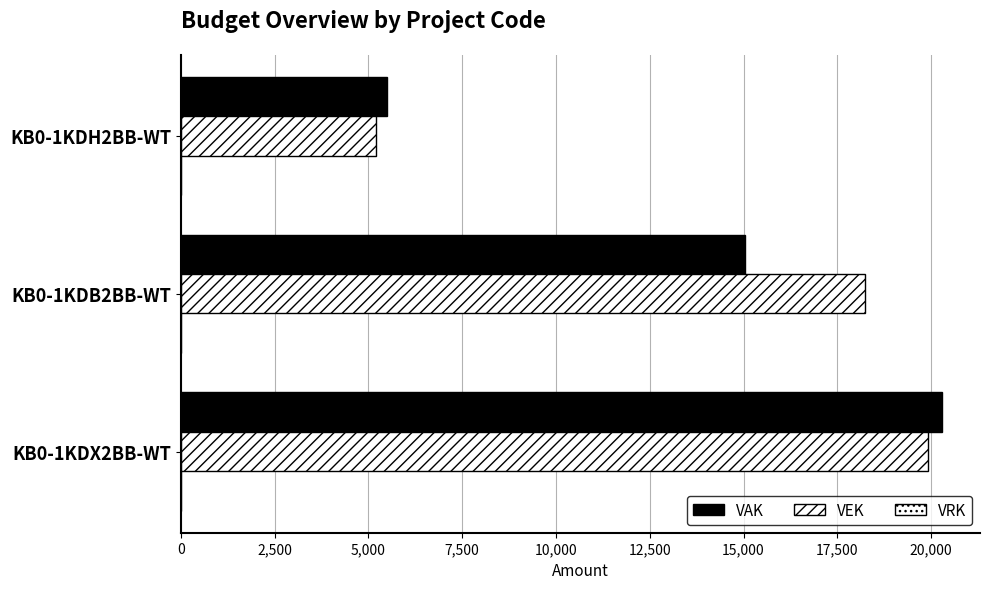

Which series has the largest range (max minus min)?

VAK